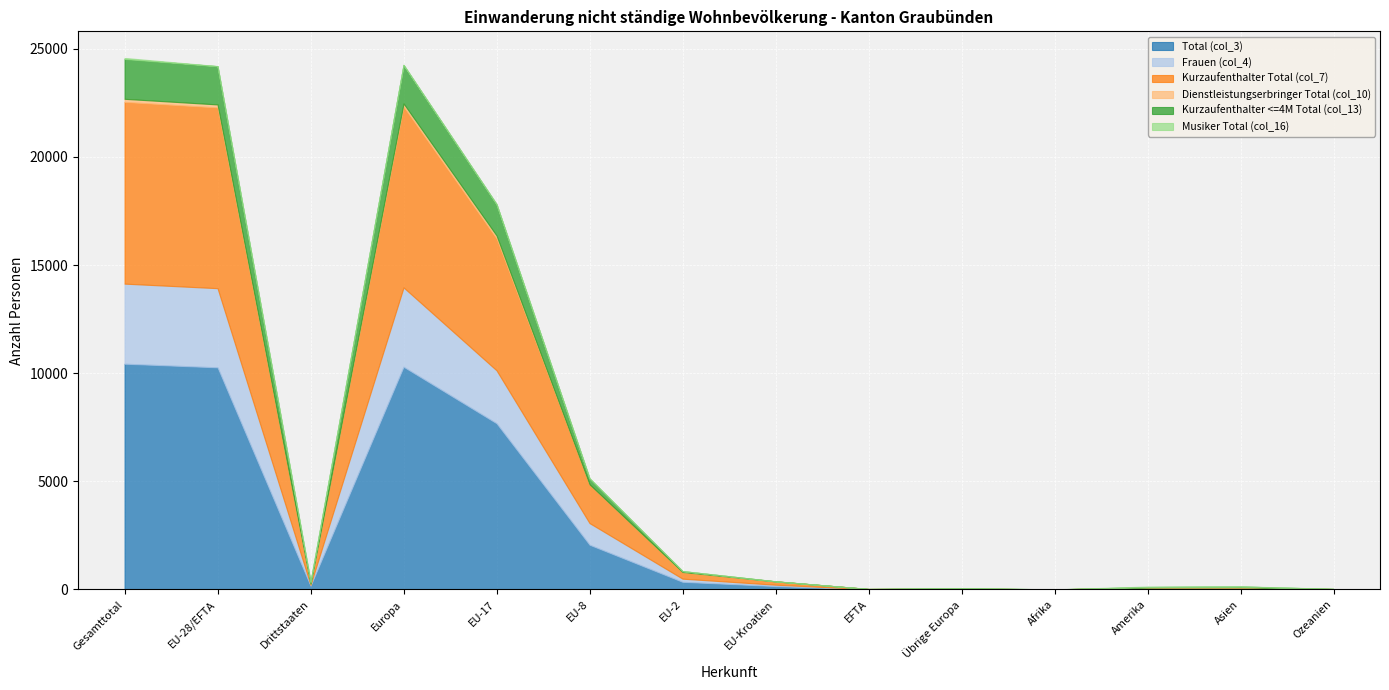

The value of Kurzaufenthalter Total (col_7) at Amerika is 18. True or false?

True